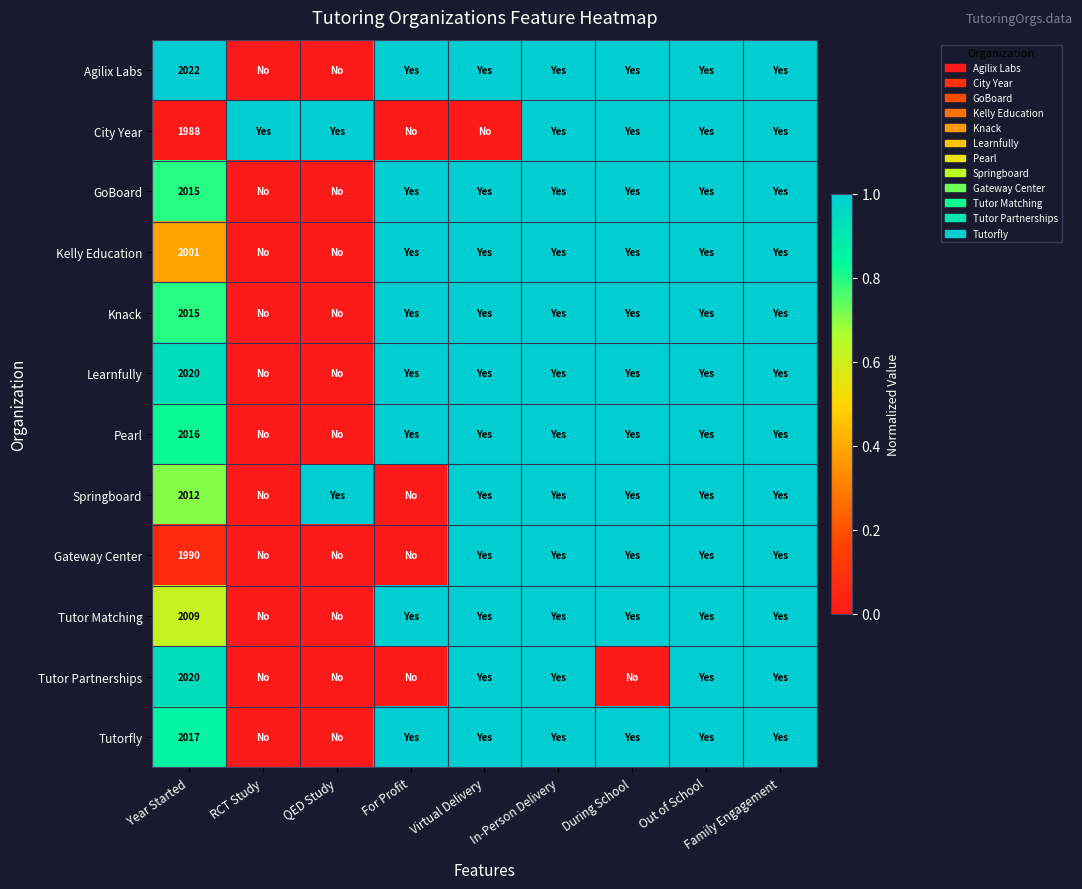

What is the total value across all series at Year Started?

24125